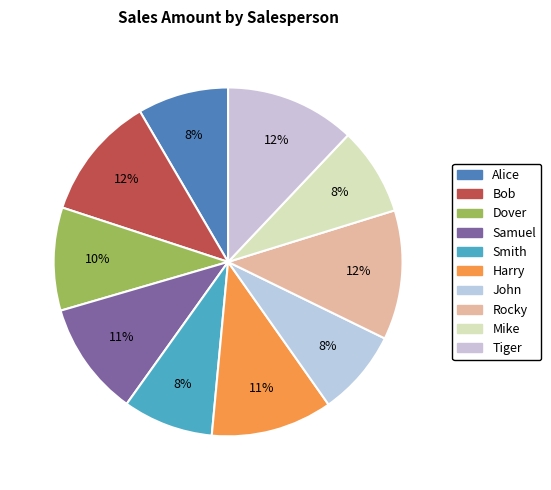

To the nearest percent, what percentage of the pie is Alice?

8%